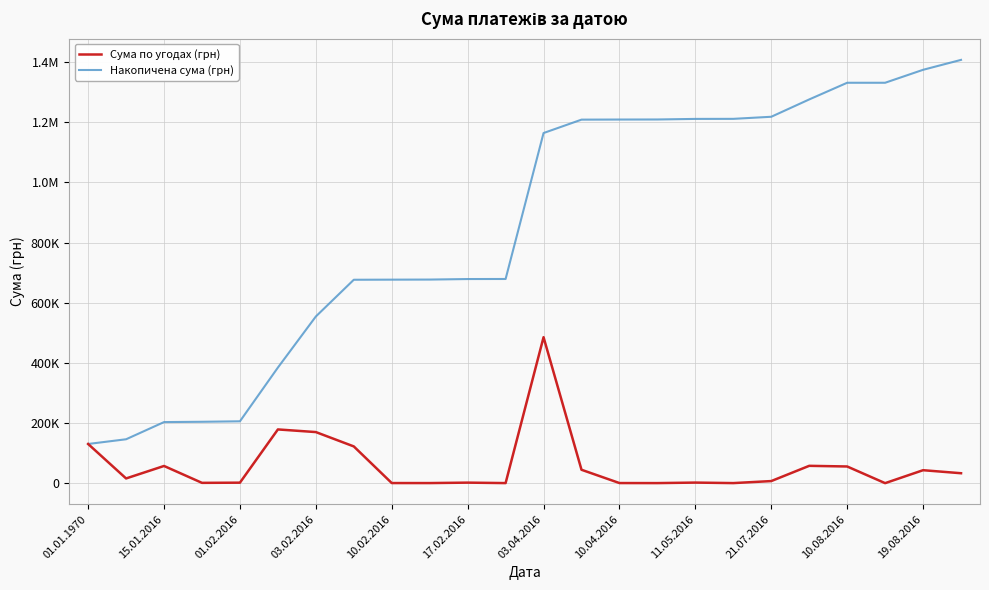

What are all the series names shown in the legend?

Сума по угодах (грн), Накопичена сума (грн)